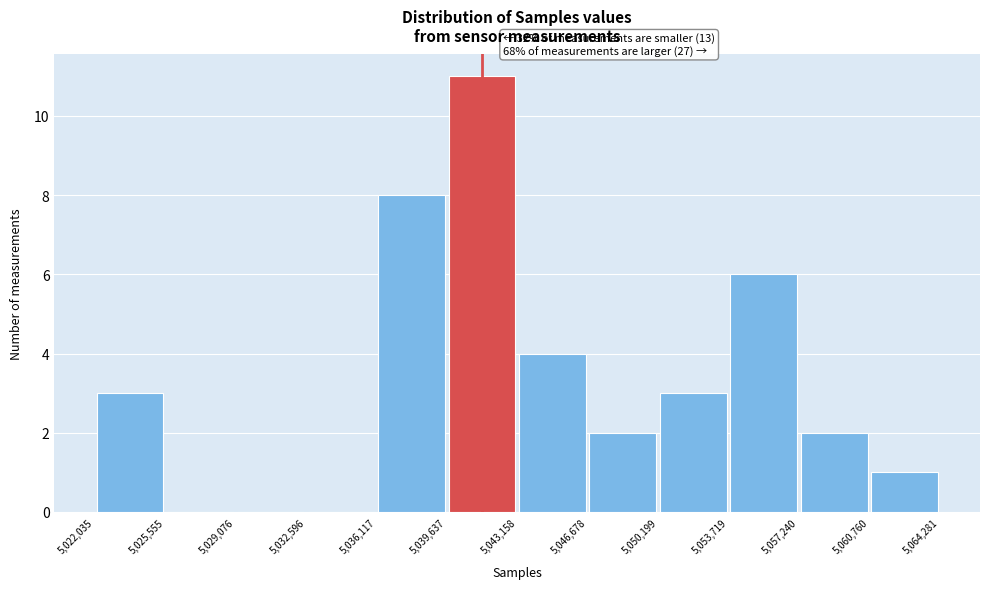

Which range on the x-axis has the tallest bar?

5,039,637 to 5,043,158